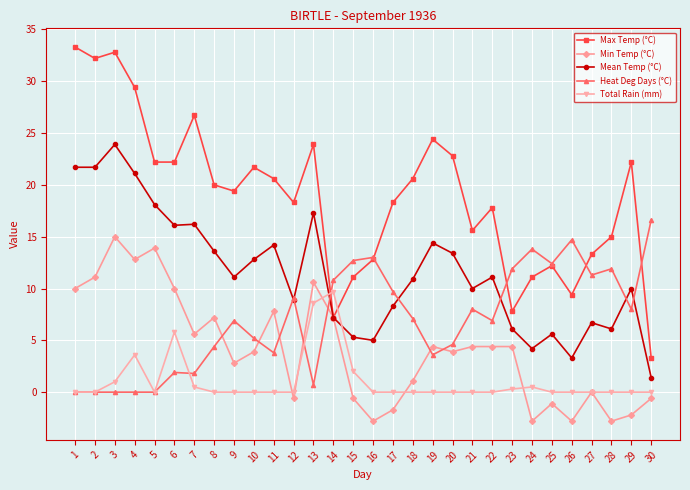

At which label does Min Temp (°C) first exceed 4?

1